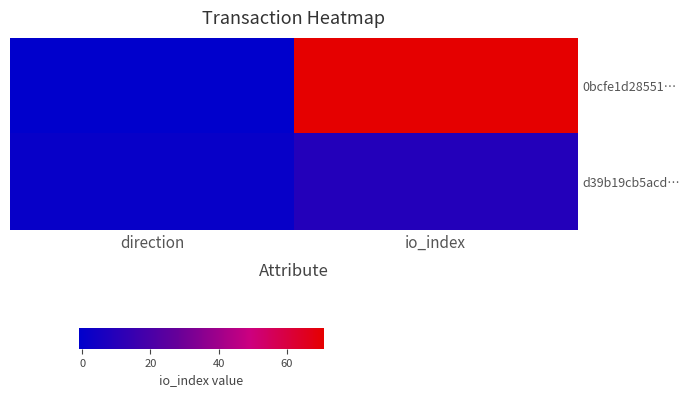

Reading left to right, list all the values displayed in this chart.

0bcfe1d28551…: direction=-1	io_index=71
d39b19cb5acd…: direction=1	io_index=9